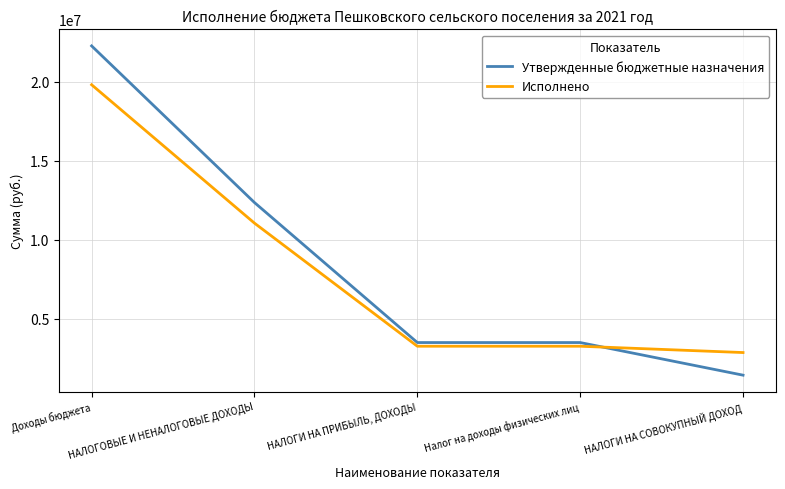

What value does the Утвержденные бюджетные назначения series have at Доходы бюджета?

22285500.0